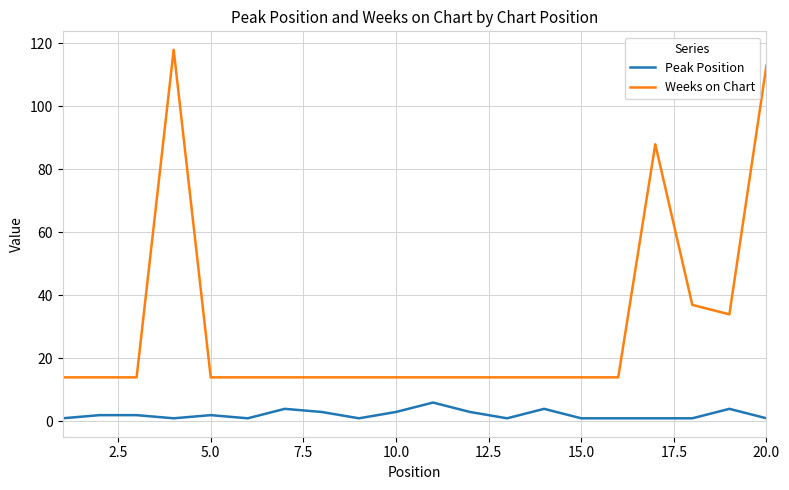

Which series has the largest range (max minus min)?

Weeks on Chart